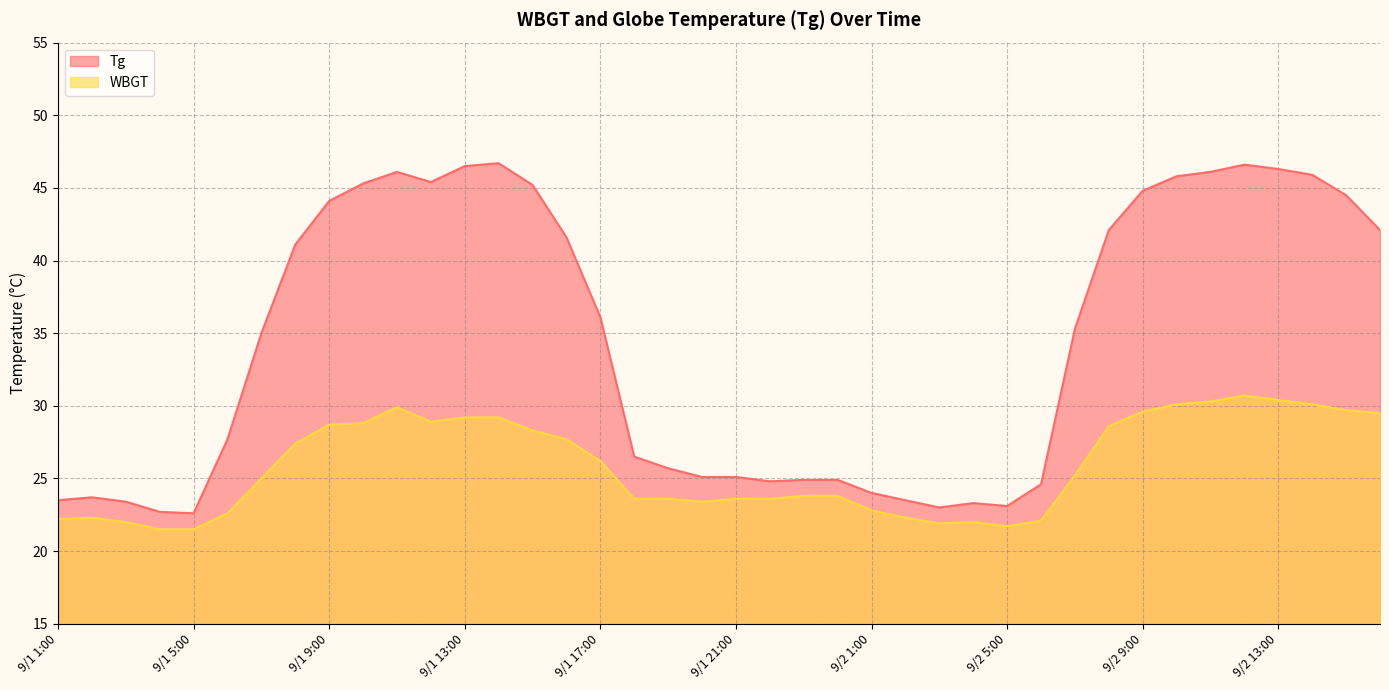

At which label does WBGT first exceed 25?

9/1 8:00